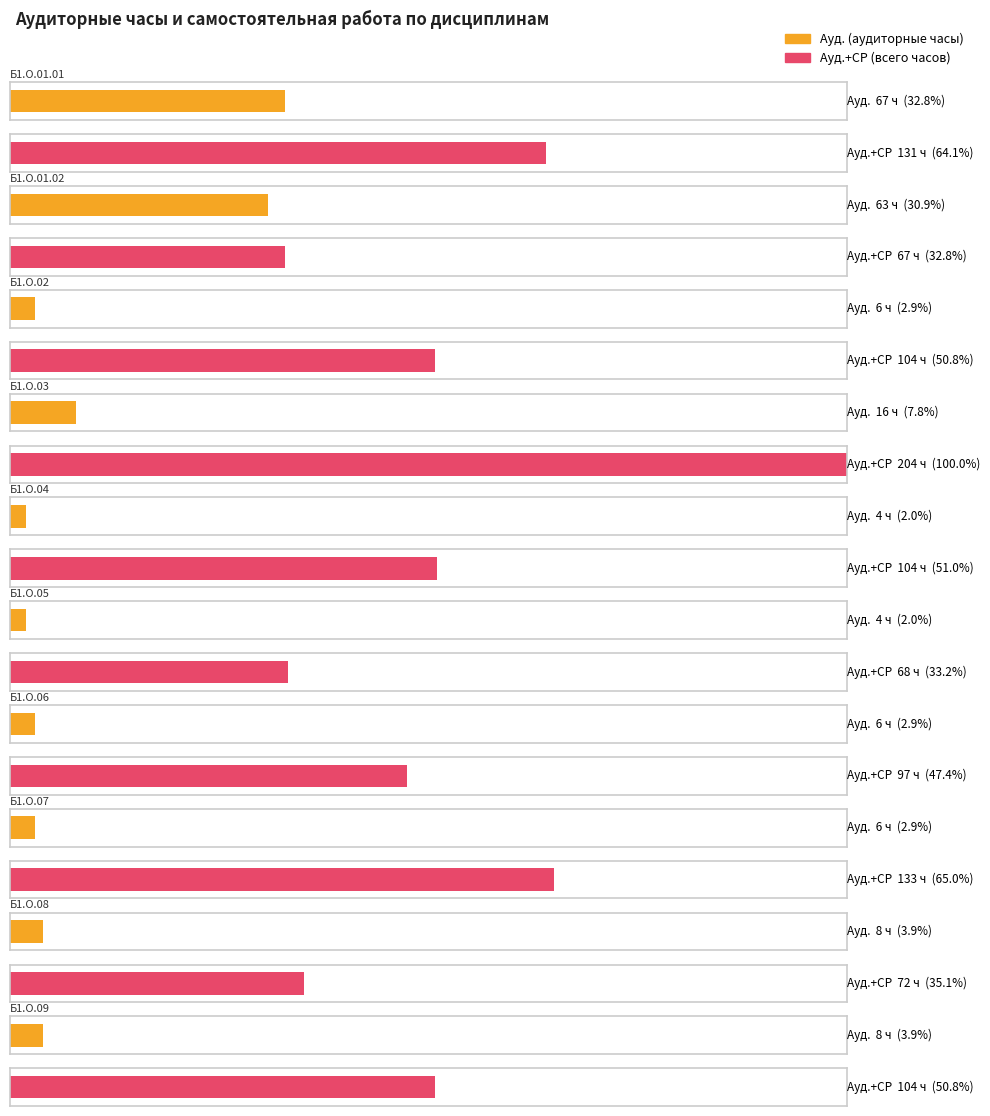

The Ауд. series shows 16.0 at Б1.О.03. True or false?

True